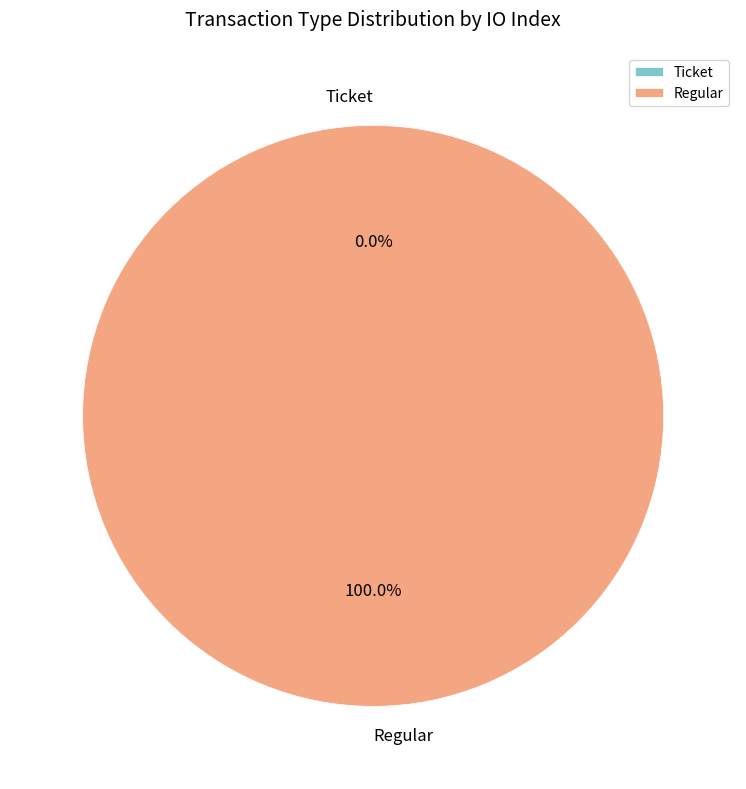

Is Ticket the majority of the pie?

No